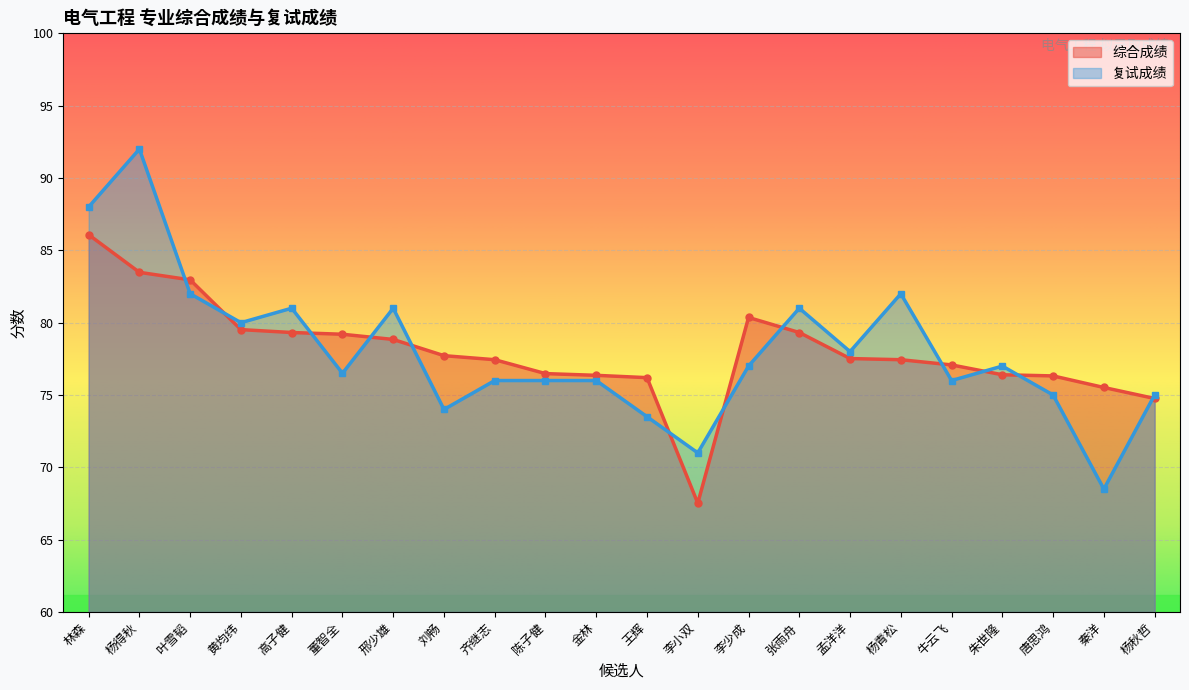

What is the difference between the 复试成绩 values at 陈子健 and 张雨舟?

5.0